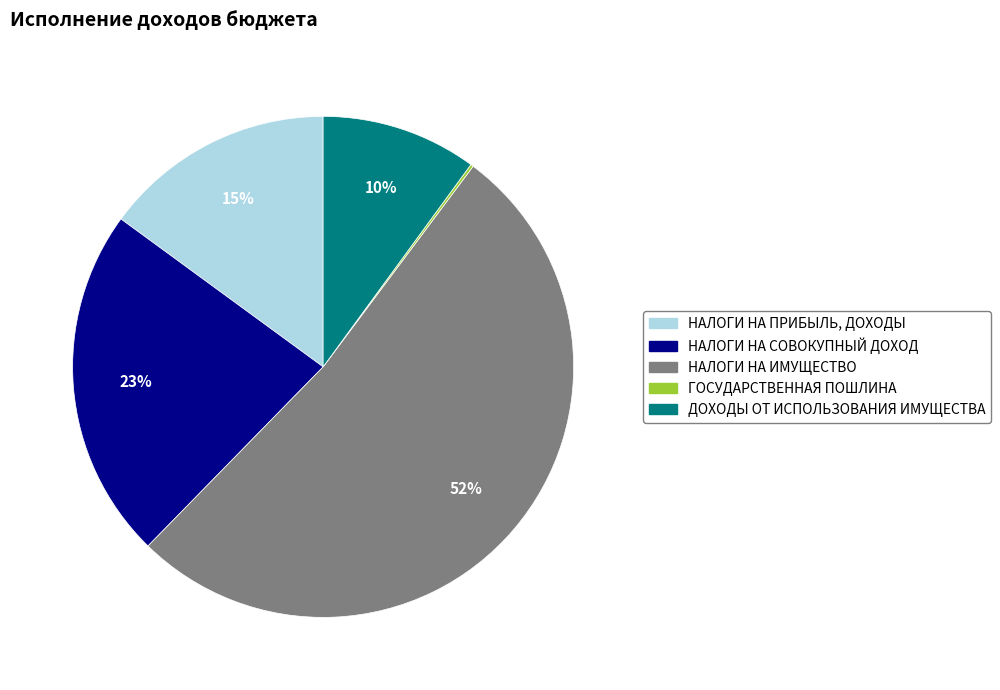

What is the ratio of the value at НАЛОГИ НА ПРИБЫЛЬ, ДОХОДЫ to the value at ДОХОДЫ ОТ ИСПОЛЬЗОВАНИЯ ИМУЩЕСТВА?

1.5